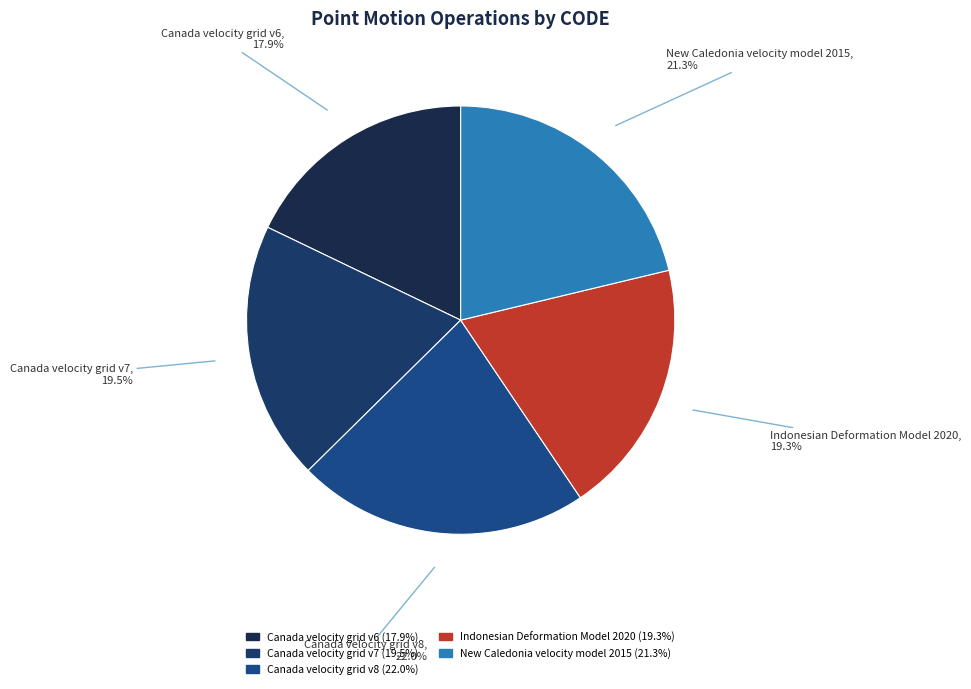

How many segments does this pie chart have?

5